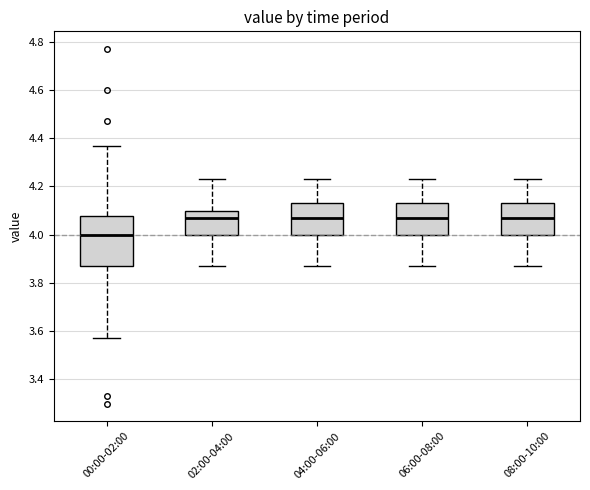

Which box has the lowest median line?

00:00-02:00